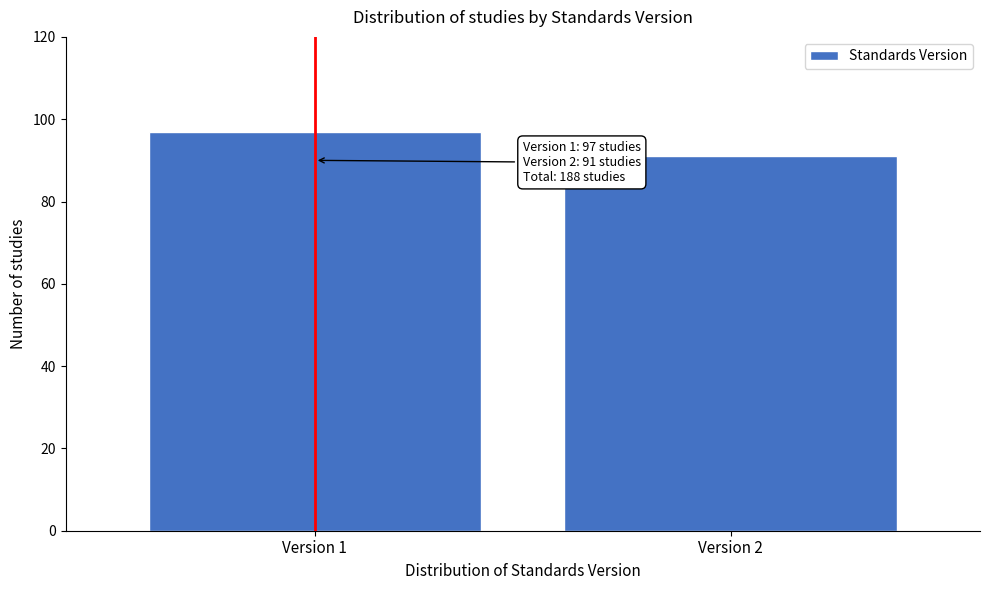

Reading right to left, transcribe all the data shown in this chart.

Version 2=91	Version 1=97